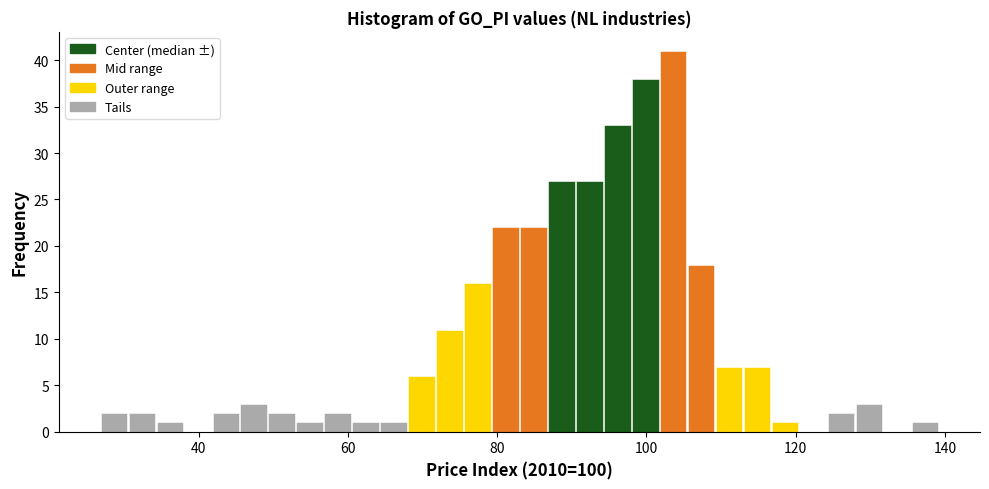

Around what value on the x-axis is the tallest bar? Give the approximate position of its centre, as read against the axis.

104